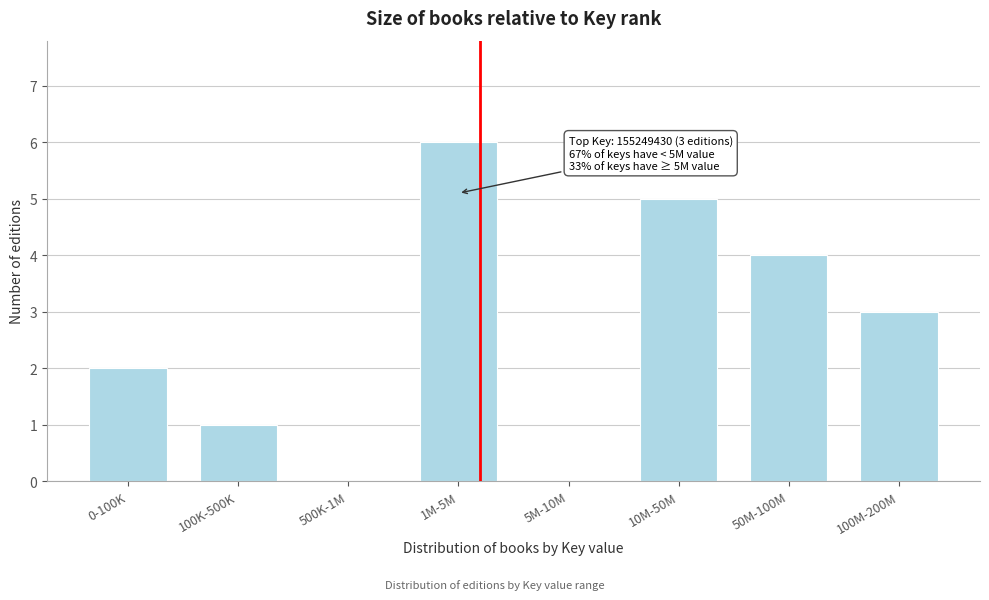

Reading left to right, what are all the values shown in this chart?

0-100K=2	100K-500K=1	500K-1M=0	1M-5M=6	5M-10M=0	10M-50M=5	50M-100M=4	100M-200M=3